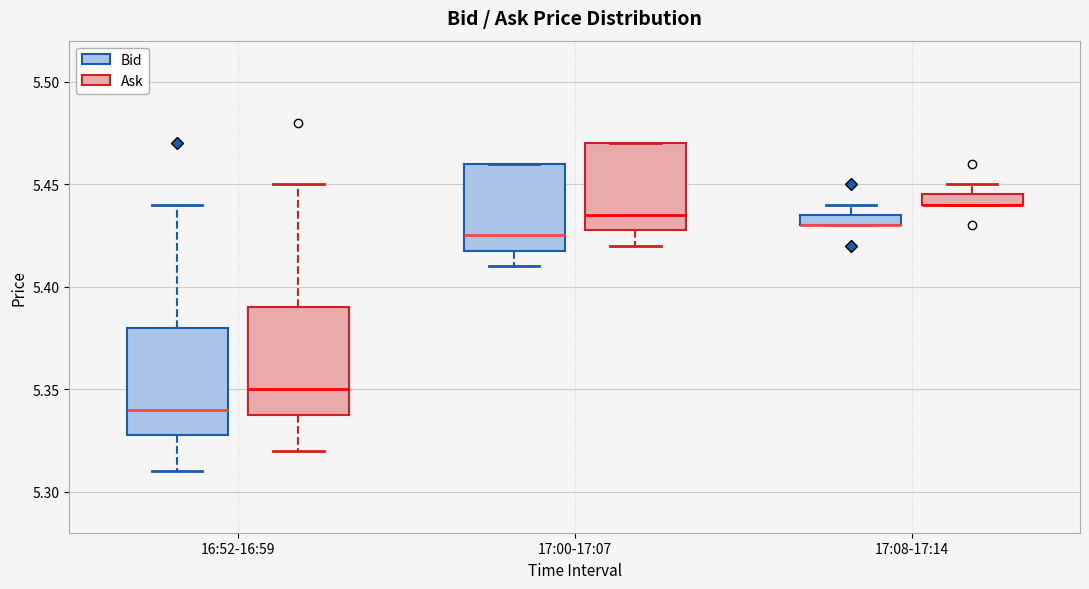

Where is the lower edge of the box for 17:08-17:14 (Bid) on the y-axis? The values are not printed on the chart, so give them approximately, as read against the axis.

5.430